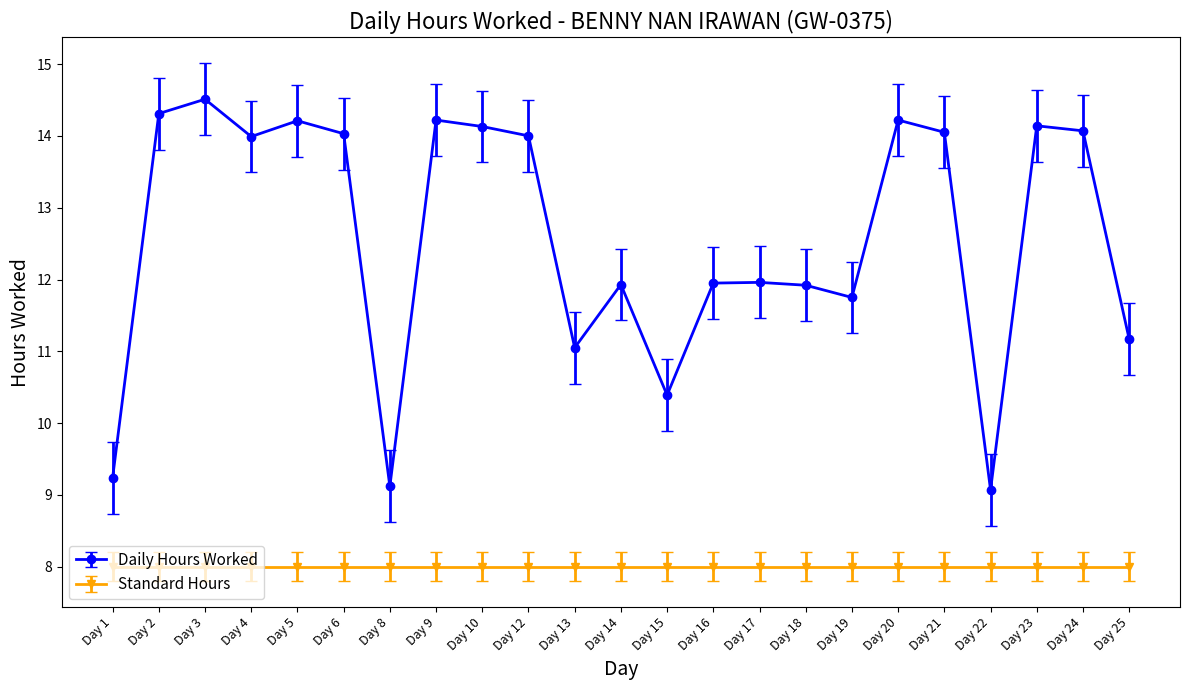

How many distinct data groups are displayed?

2